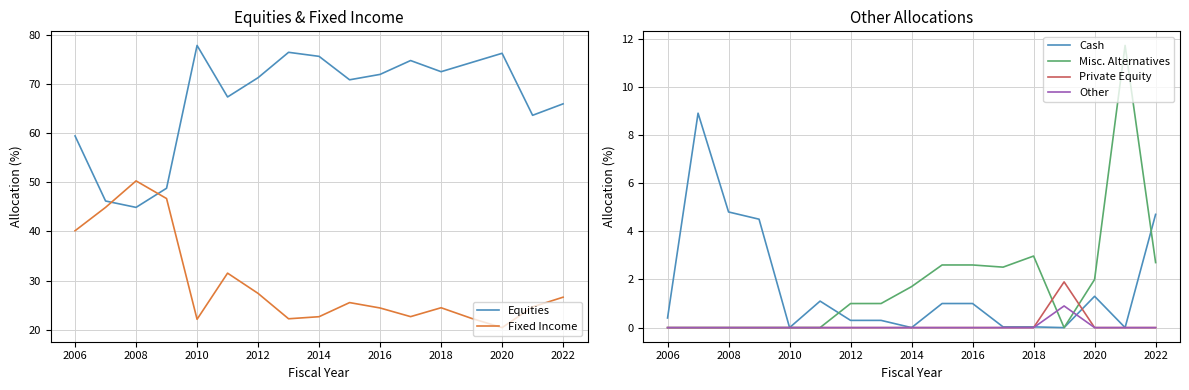

Which category has the lowest value in the Fixed Income series?

2020